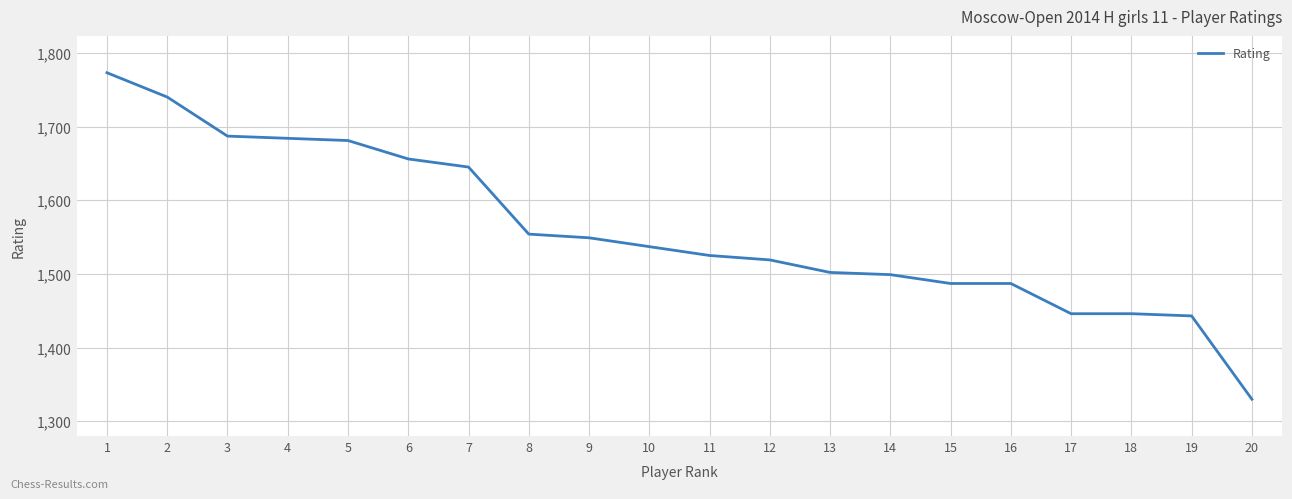

What is the change in value from 2 to 9?

-191